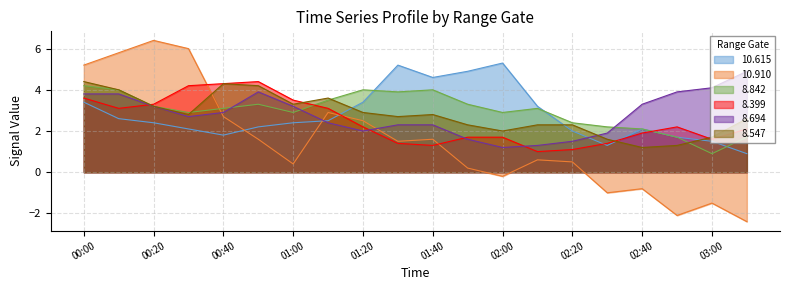

Which series has the largest range (max minus min)?

10.910